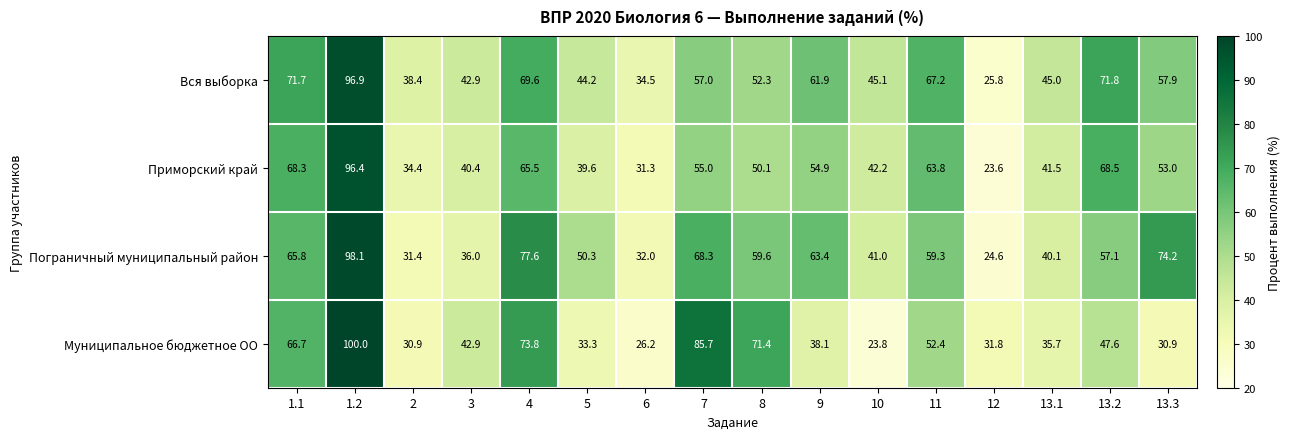

Which series has the largest total across all categories?

Вся выборка